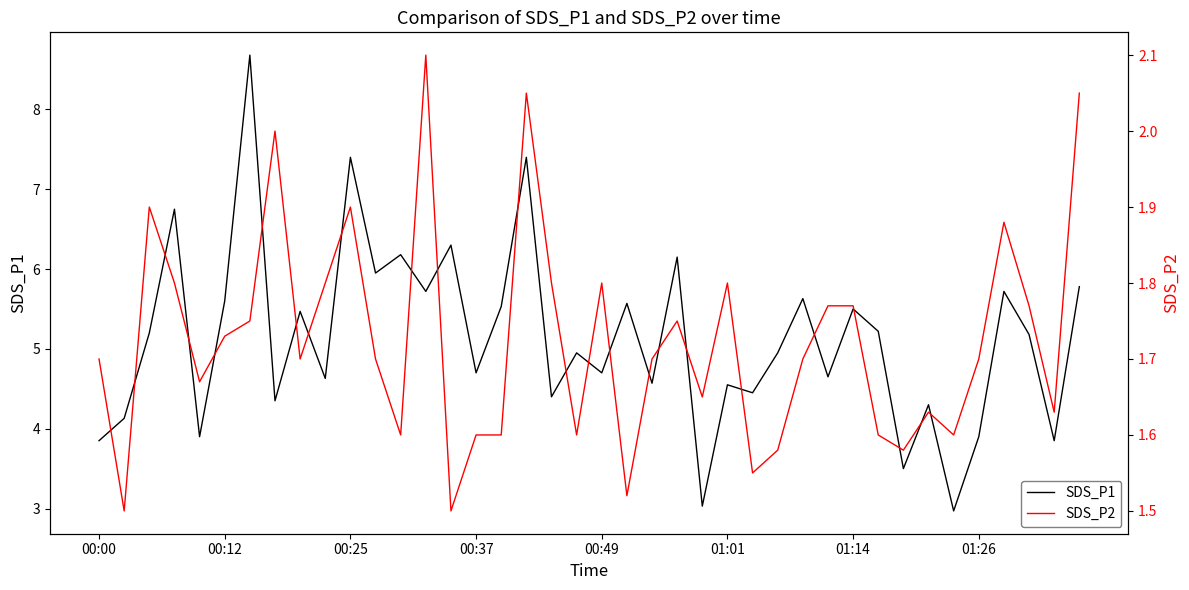

Which series has the largest total across all categories?

SDS_P1